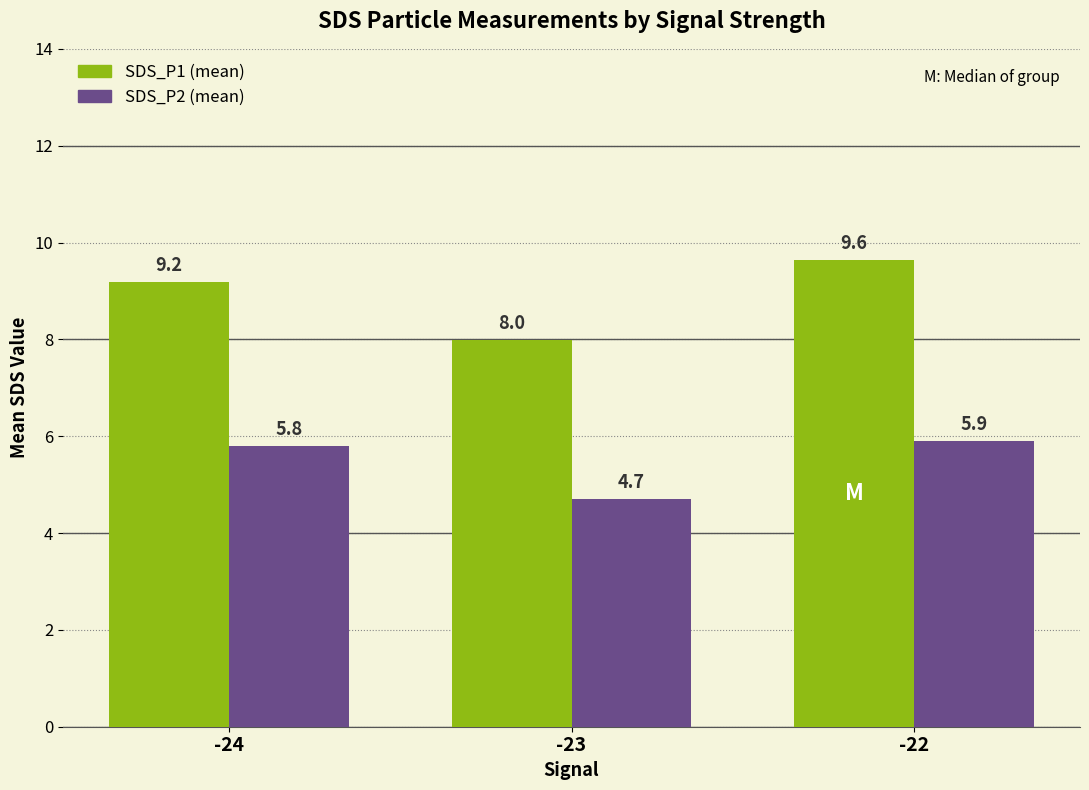

What is the difference between the highest and lowest values at -24?

3.4